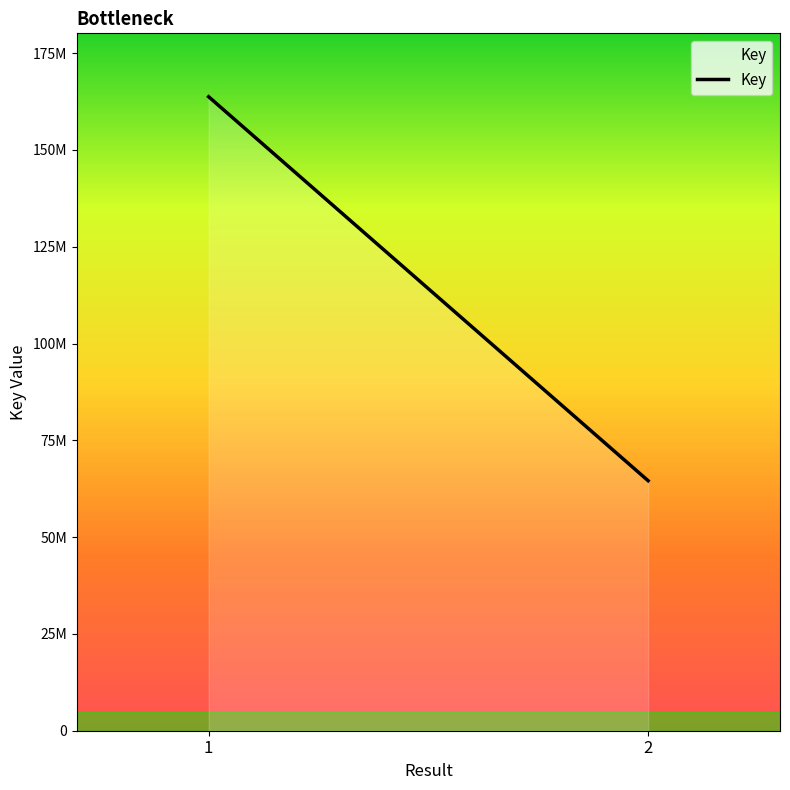

Where is the data nearest to the value 114149703?

2